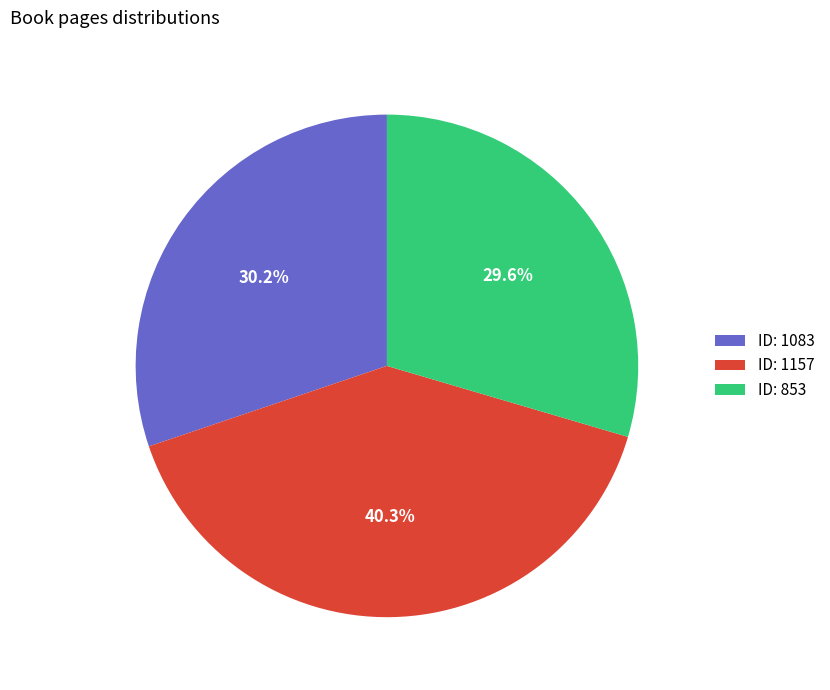

Which category has the biggest portion of the pie?

ID: 1157